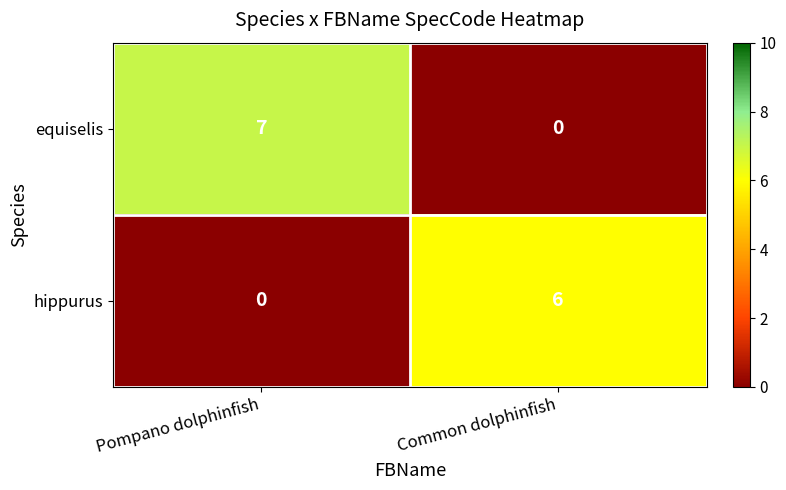

At which category is the sum across all series the highest?

Pompano dolphinfish